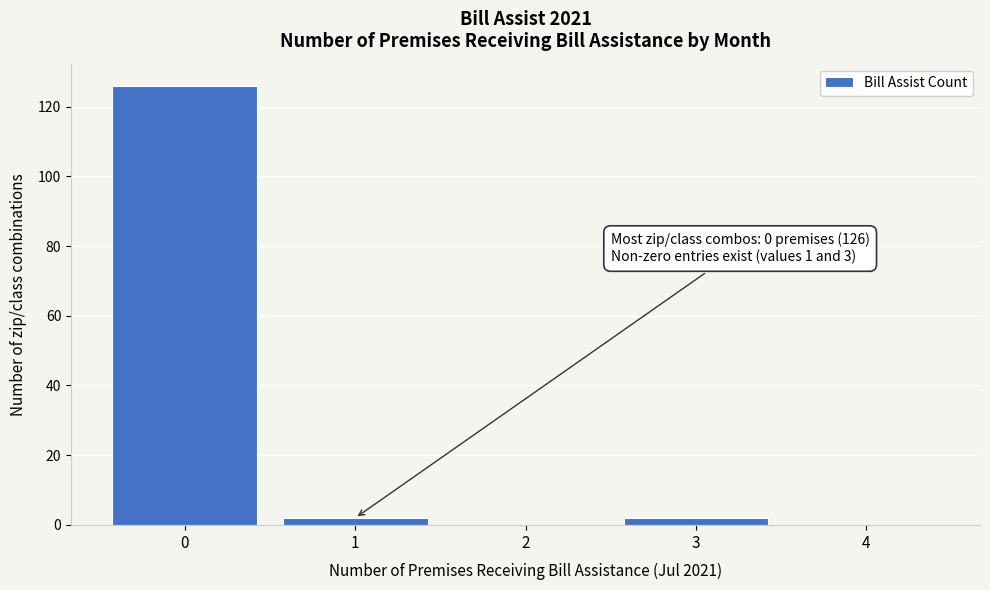

Reading left to right, what are all the values shown in this chart?

0=126	1=2	2=0	3=2	4=0